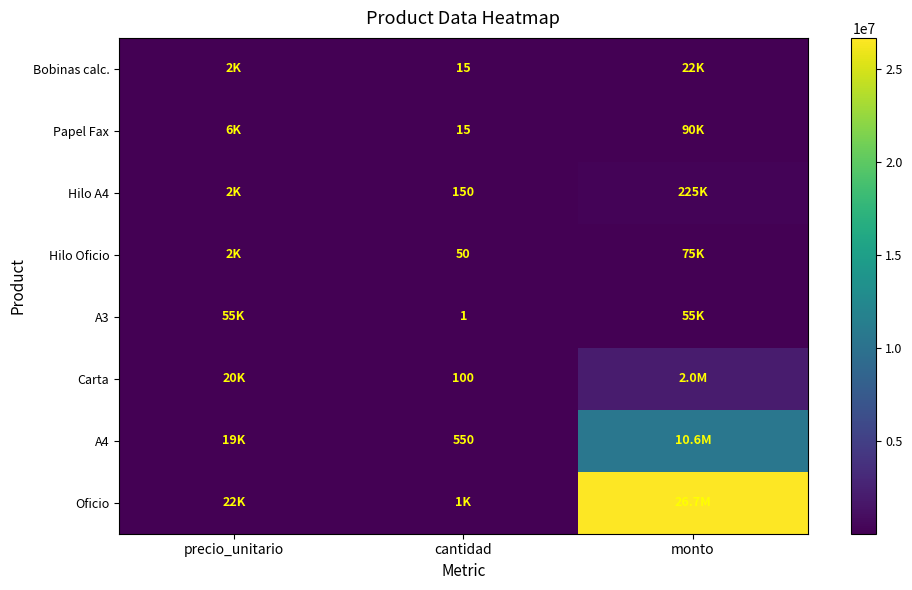

The value of Hilo A4 at cantidad is 150. True or false?

True